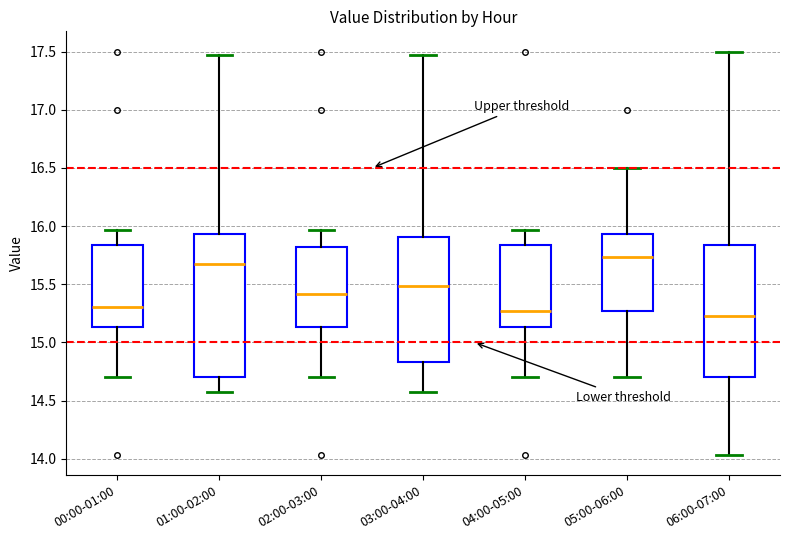

Where does the upper whisker of the box for 01:00-02:00 end on the y-axis? The values are not printed on the chart, so give them approximately, as read against the axis.

17.45